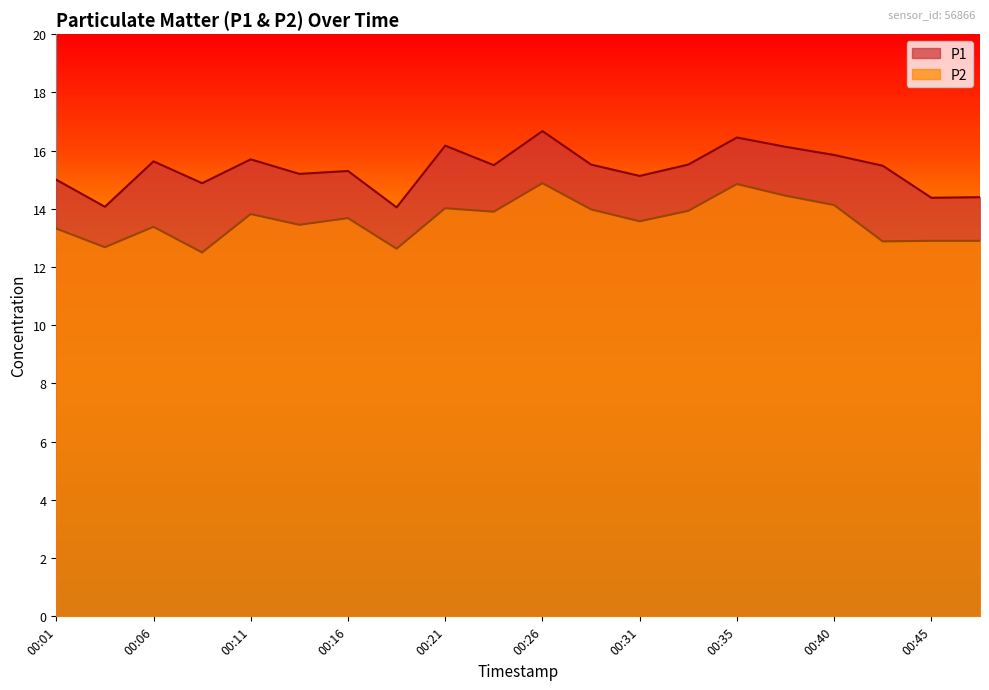

Between 00:14 and 00:21, which series saw the biggest shift?

P1